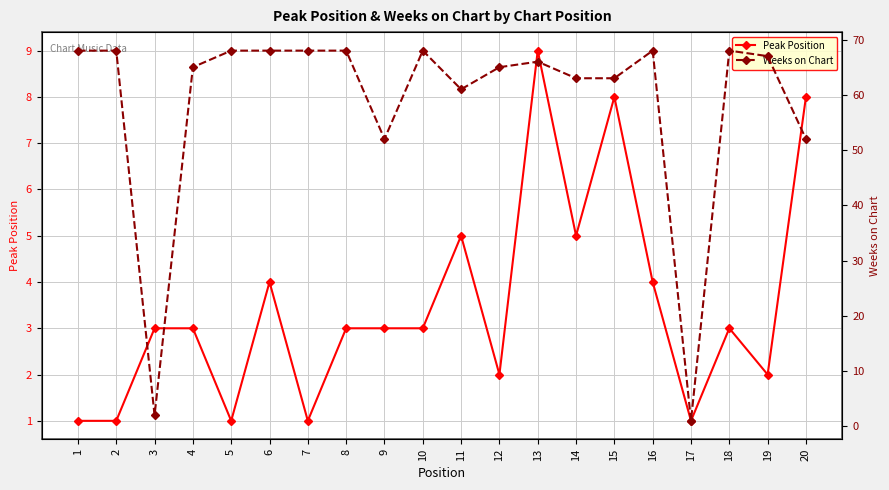

Where is Weeks on Chart nearest to the value 34?

9